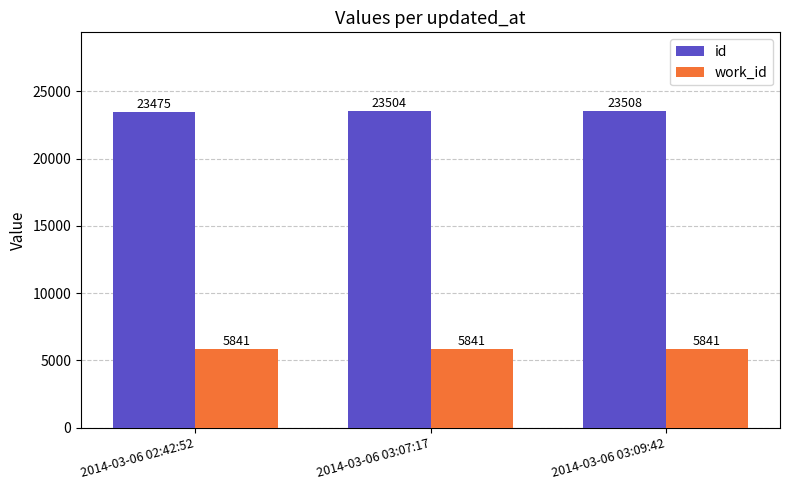

Which series changed the most between 2014-03-06 03:07:17 and 2014-03-06 03:09:42?

id